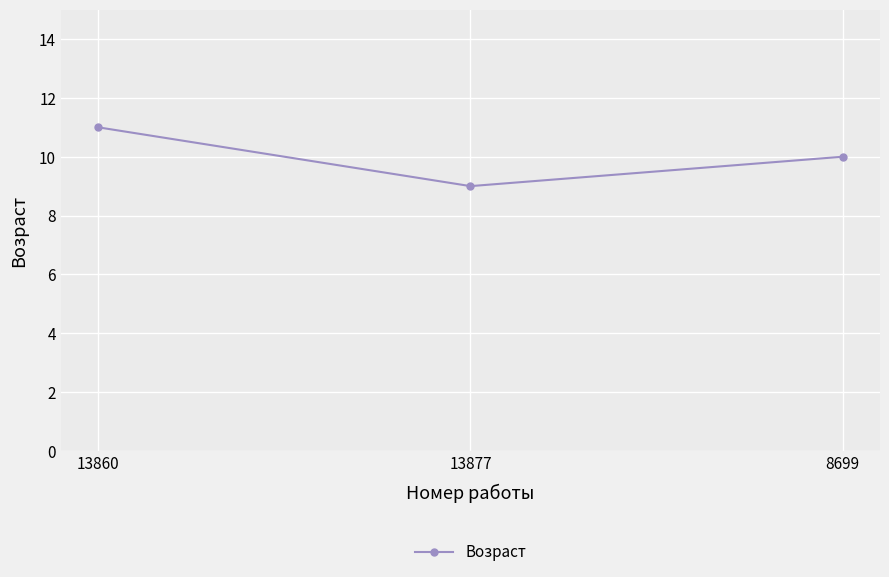

How many lines are shown in the chart?

1